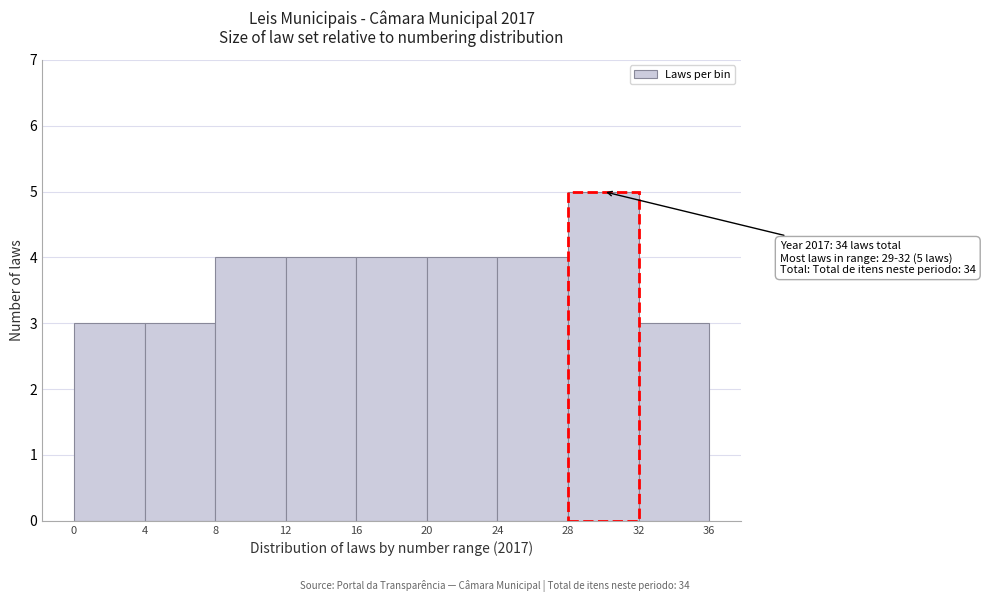

Over which range of the x-axis is the bar tallest?

28 to 32